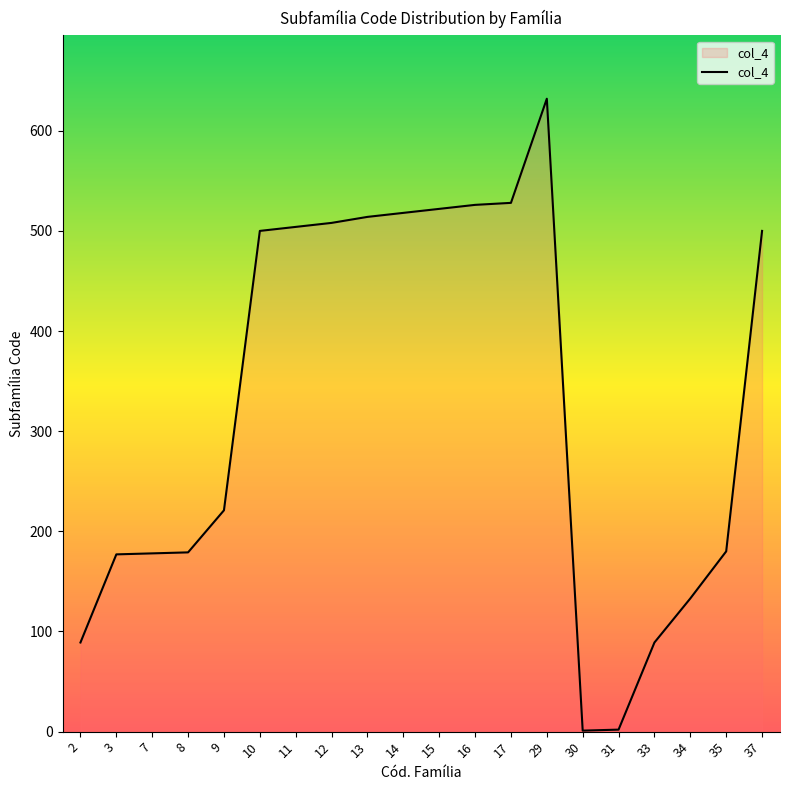

What is the change in value from 8 to 17?

+349